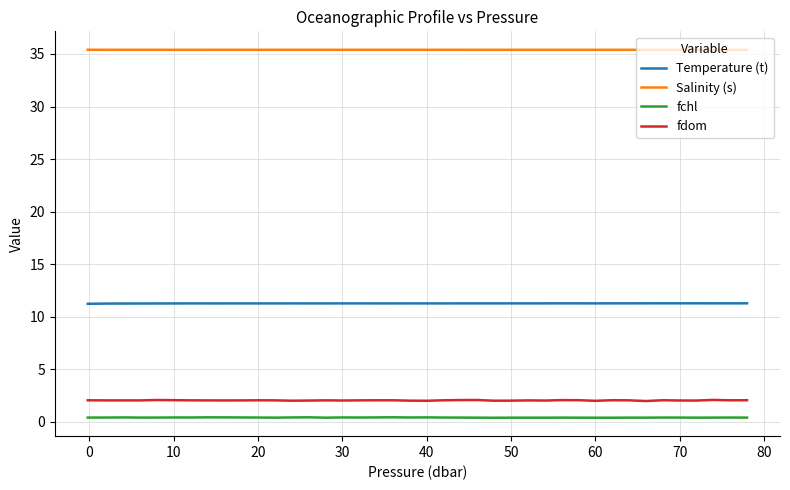

What is the lowest value of the fdom series?

2.0